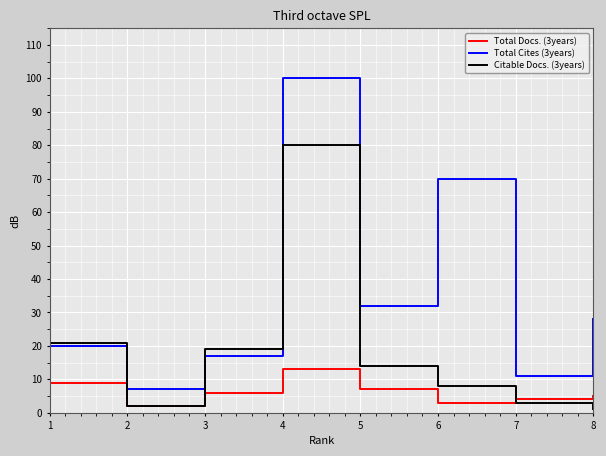

Which series changed the most between 1 and 6?

Total Cites (3years)